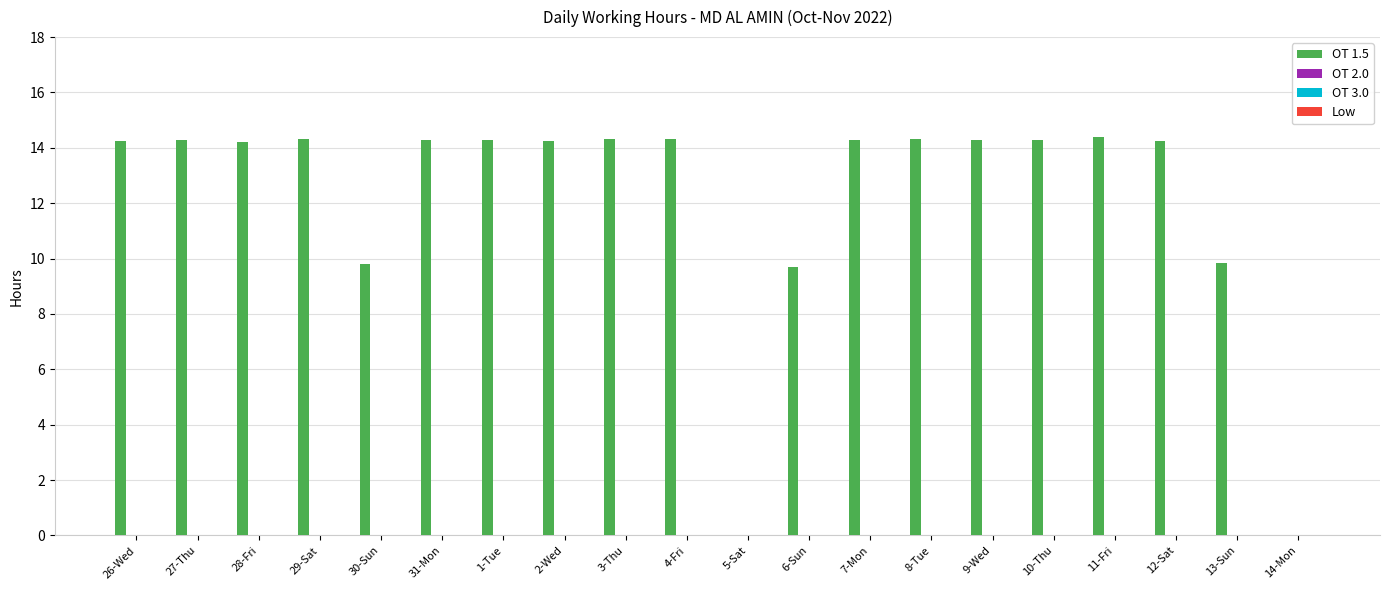

What is the maximum value shown in the chart?

14.4